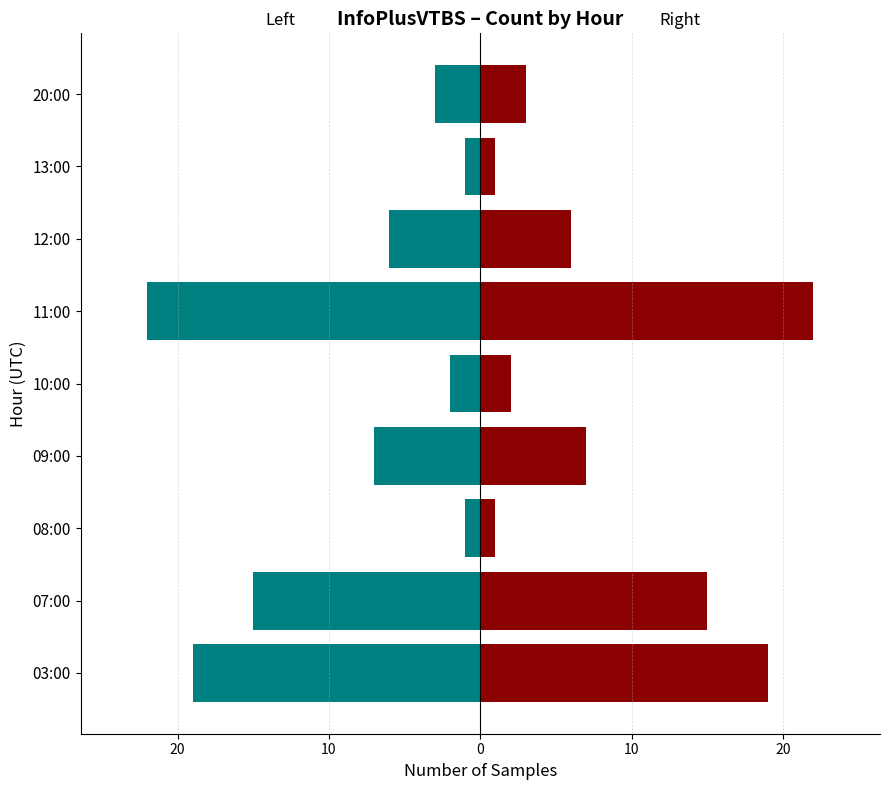

Reading left to right, what are all the values shown in this chart?

col_3 (left): -19	-15	-1	-7	-2	-22	-6	-1	-3
col_3 (right): 19	15	1	7	2	22	6	1	3